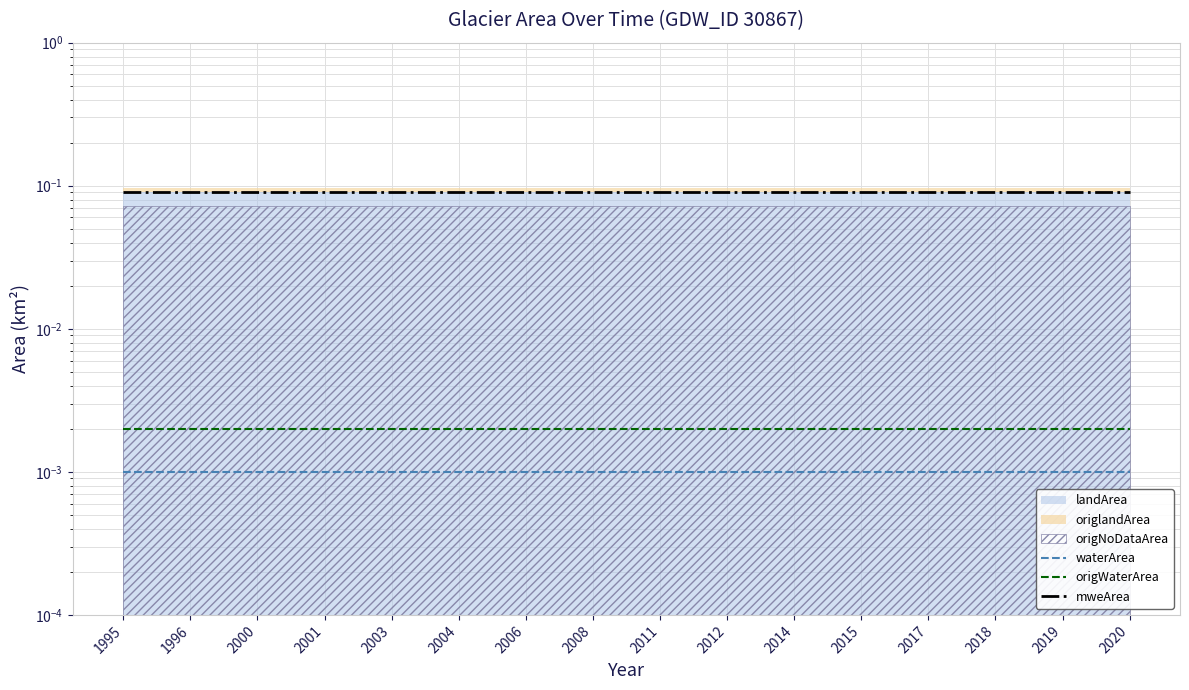

What is the sum of the mweArea values at 2008 and 2003?

0.2